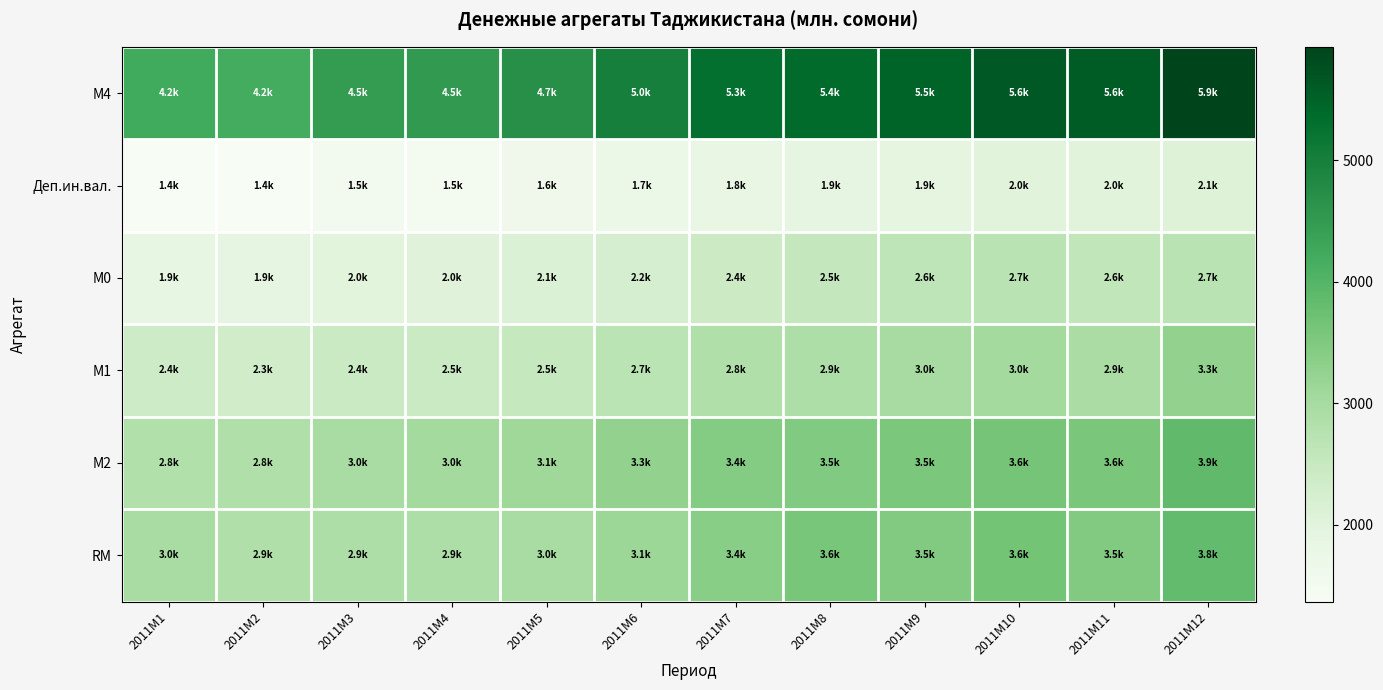

How many series are shown in this chart?

6